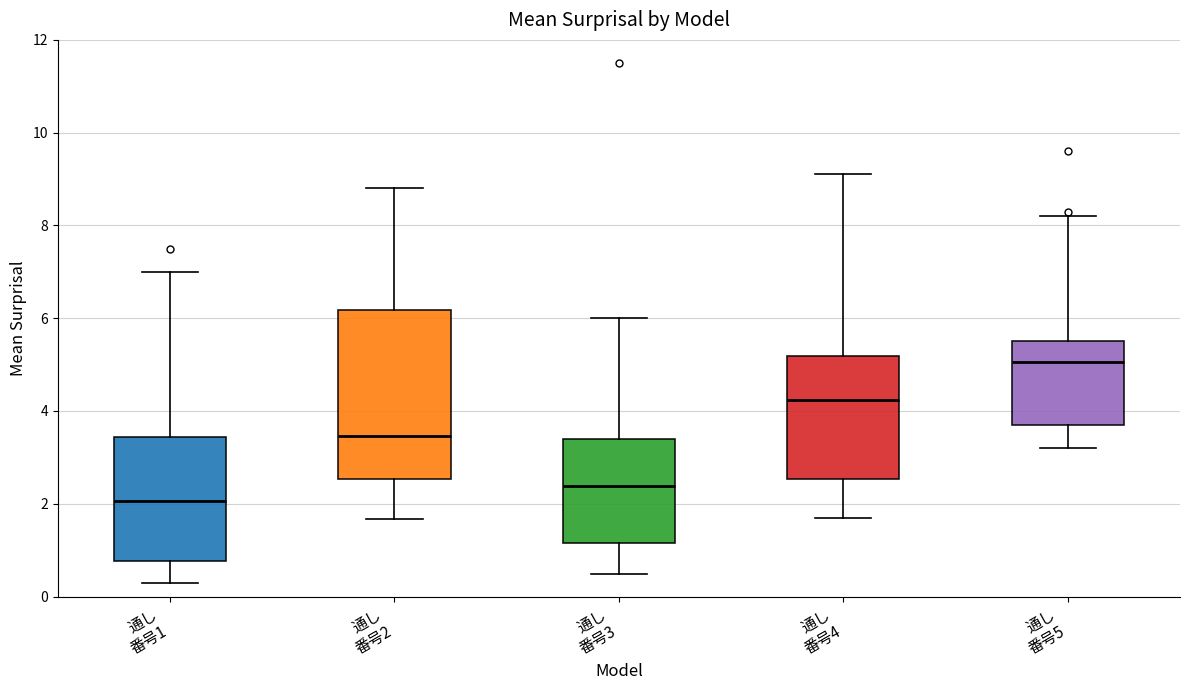

Reading left to right, read every box against the y-axis: the position of its median line, the range the box covers, and the ends of its whiskers. The values are not printed on the chart, so give them approximately, as read against the axis.

通し 番号1: median 2.0, box 0.8 to 3.4, whiskers 0.4 to 7.0
通し 番号2: median 3.4, box 2.6 to 6.2, whiskers 1.6 to 8.8
通し 番号3: median 2.4, box 1.2 to 3.4, whiskers 0.4 to 6.0
通し 番号4: median 4.2, box 2.6 to 5.2, whiskers 1.8 to 9.2
通し 番号5: median 5.0, box 3.8 to 5.6, whiskers 3.2 to 8.2